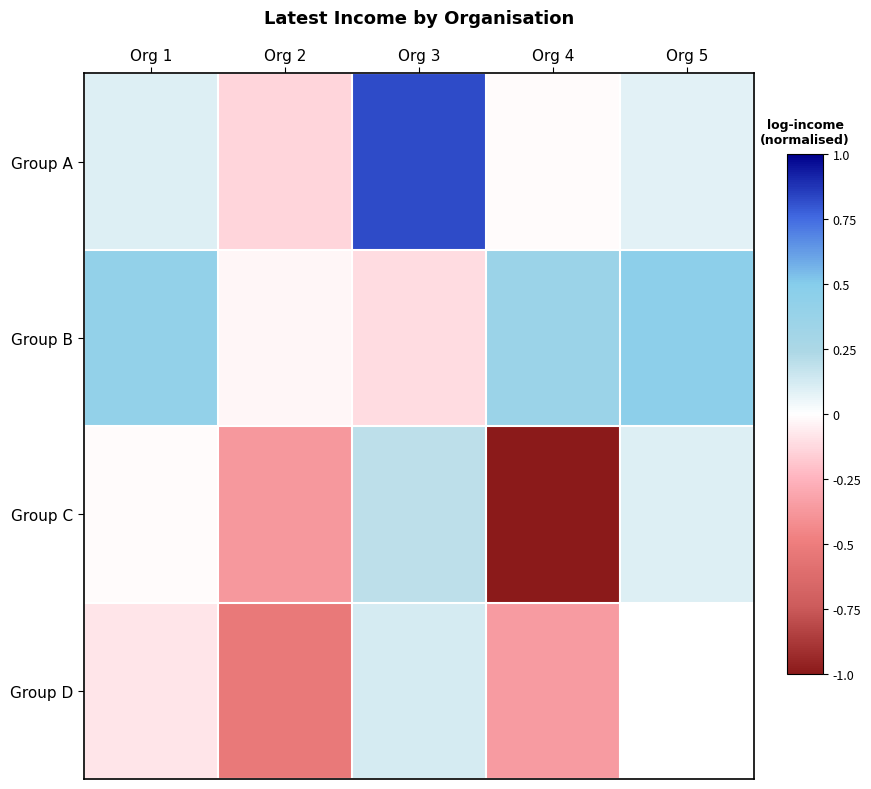

What is the difference between the maximum and minimum values in the Group A series?

1.0